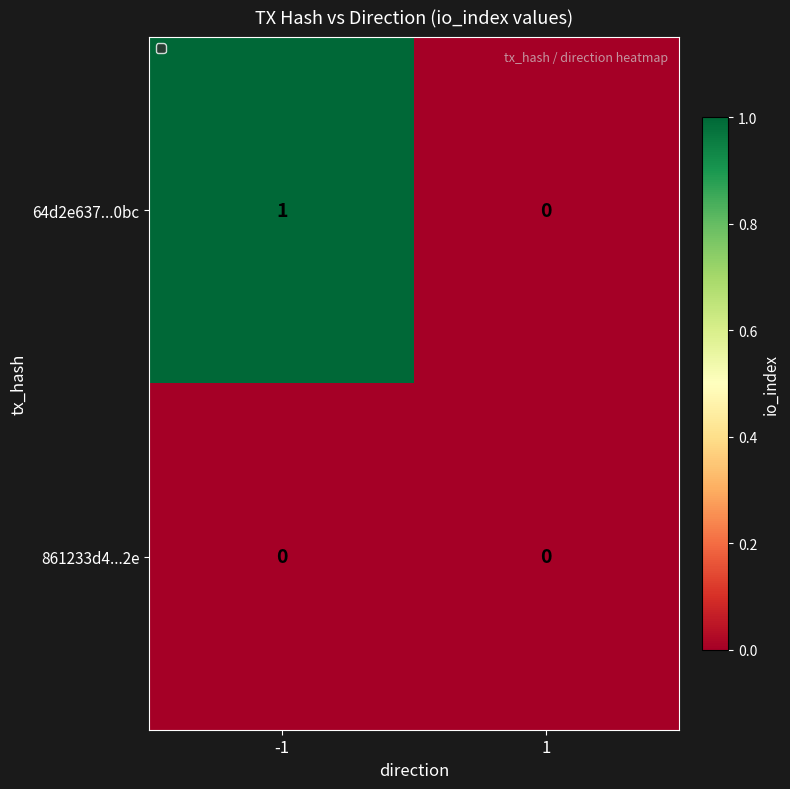

Is it true that 64d2e637...0bc equals 0 at 1?

True